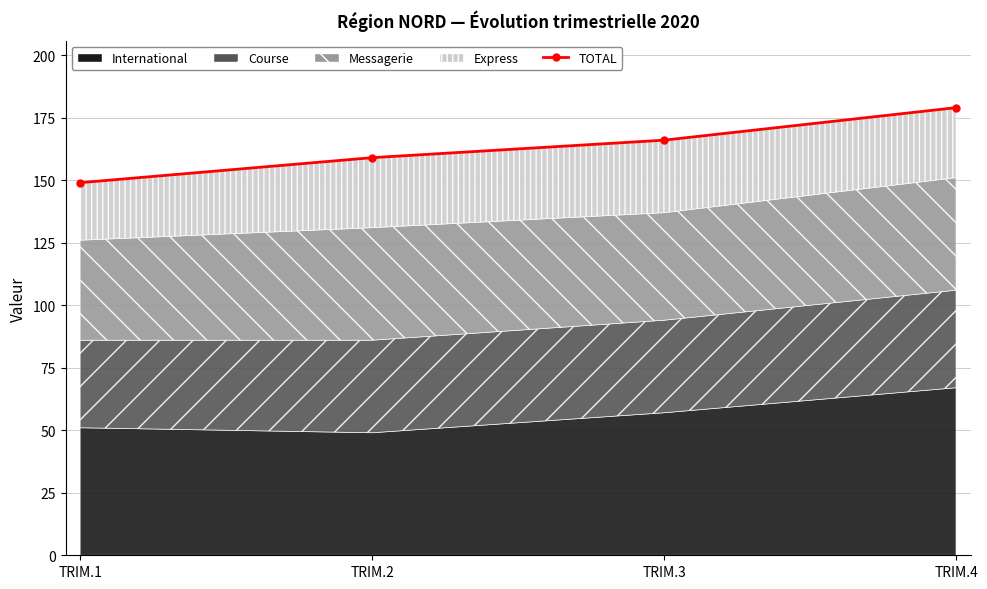

What is the sum of all values?

653